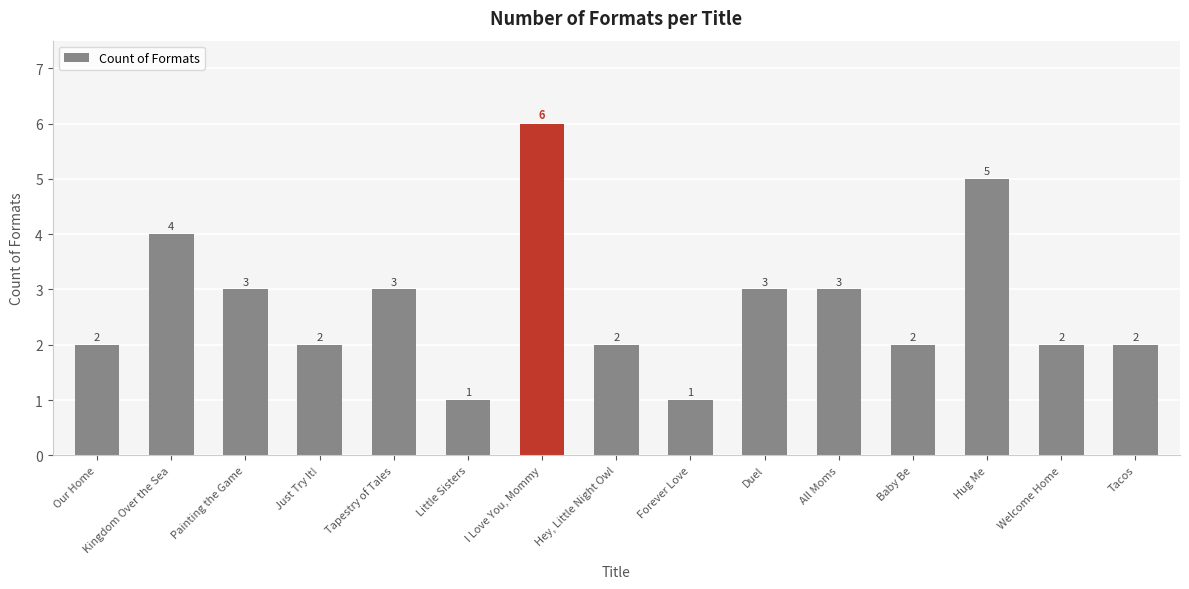

Is it true that the value at Welcome Home is 3?

False